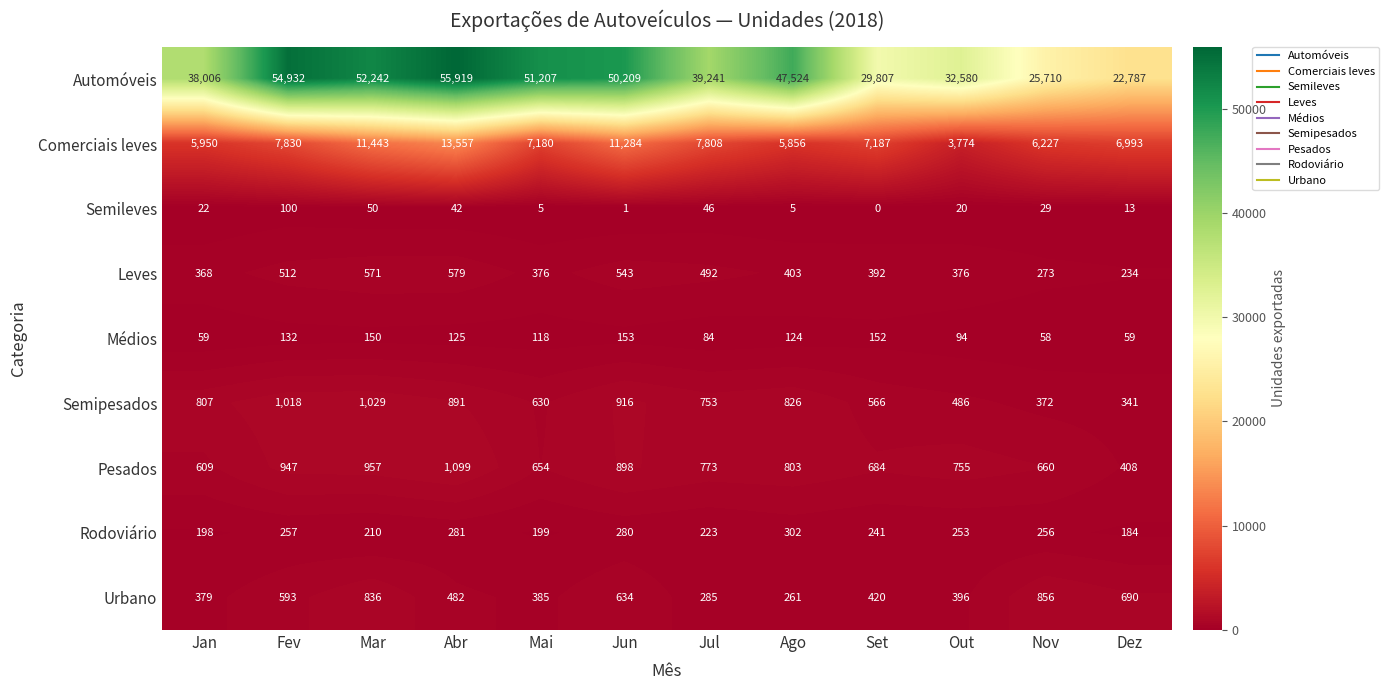

Which series has the largest total across all categories?

Automóveis